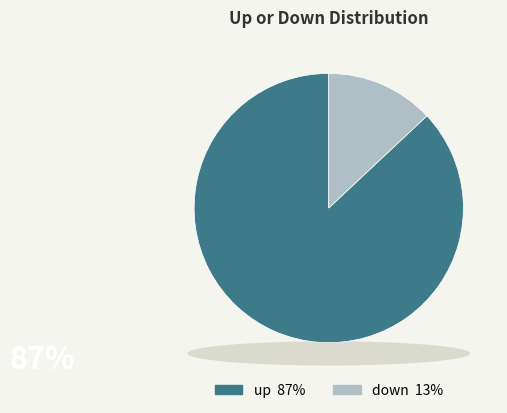

Combined, do down and up account for over 50%?

Yes